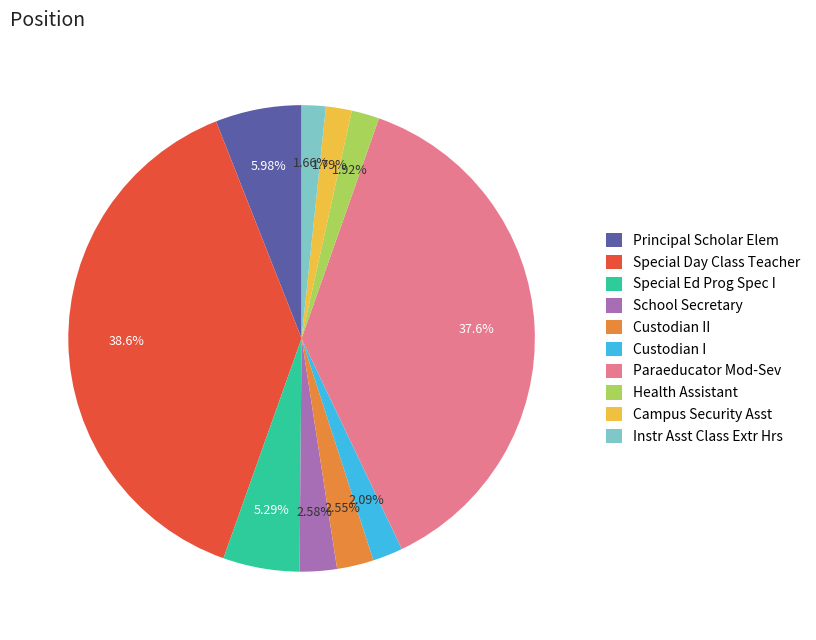

Which has a higher value, Special Day Class Teacher or Paraeducator Mod-Sev?

Special Day Class Teacher